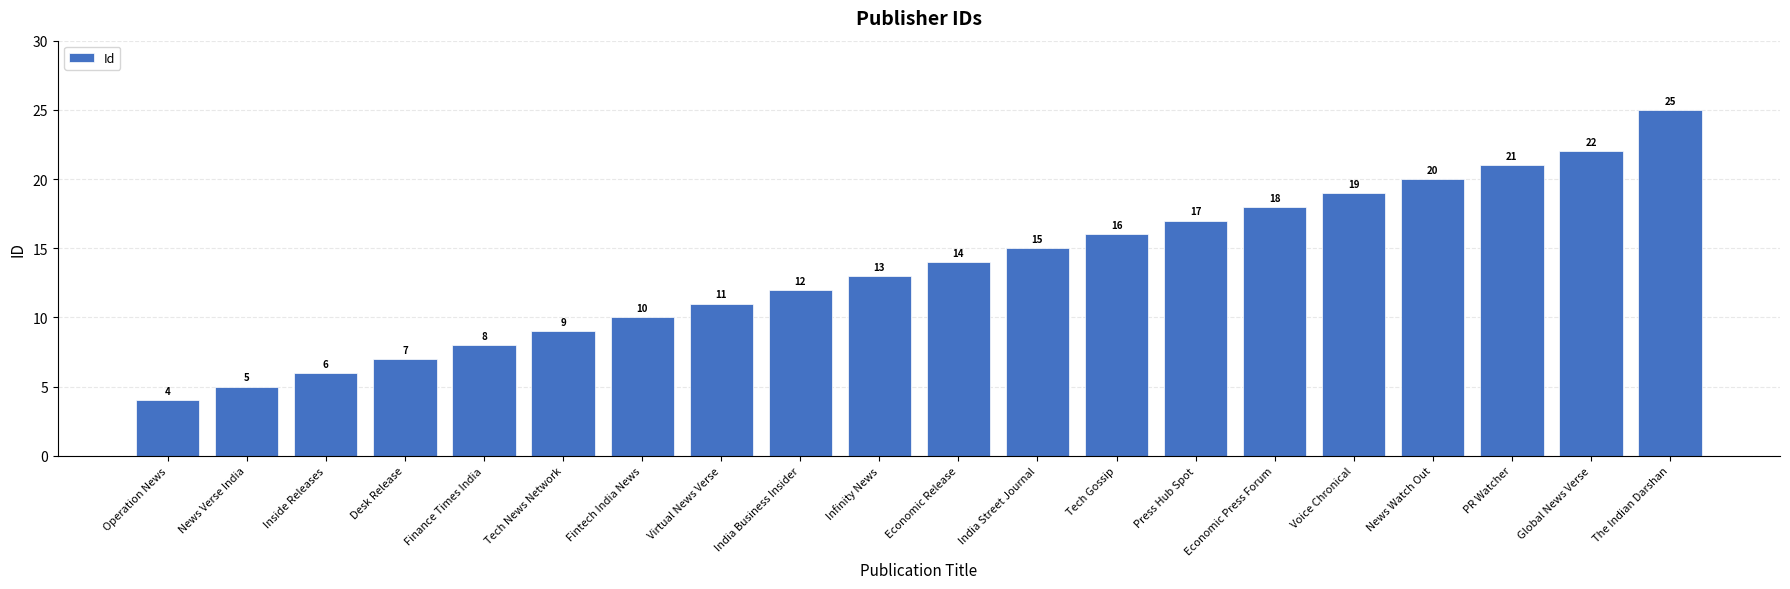

What is the approximate value at Economic Press Forum?

18